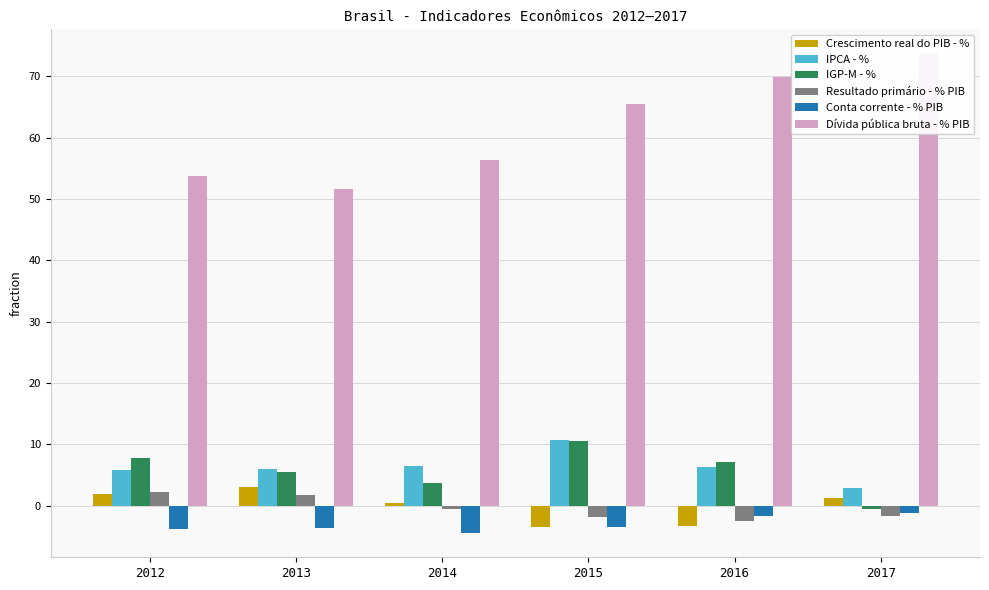

What is the sum of the Resultado primário - % PIB values at 2012 and 2014?

1.6